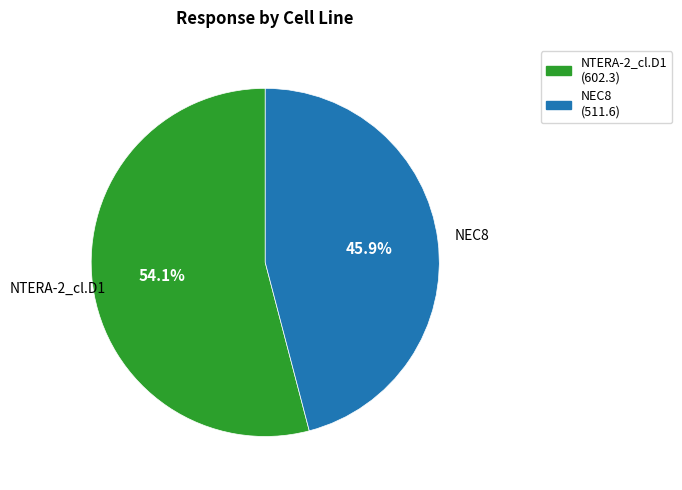

Which category has the biggest portion of the pie?

NTERA-2_cl.D1